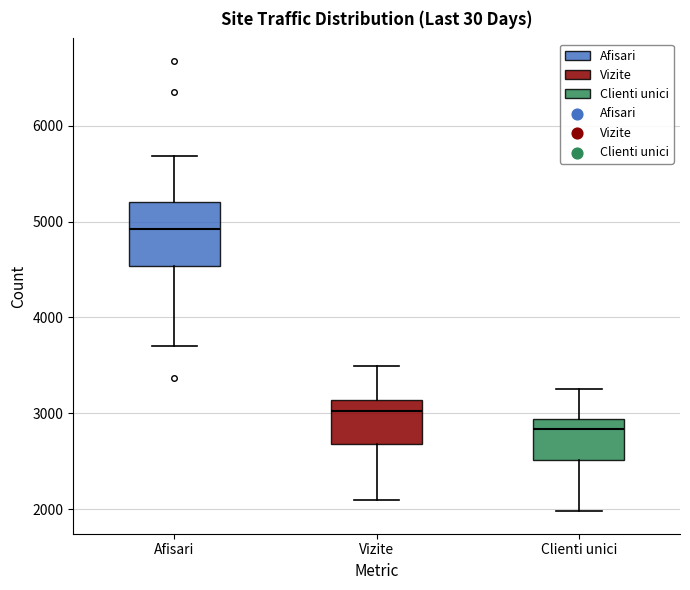

Reading left to right, transcribe this box plot: for each box, give where its median line is, the range the box spans, and where its two whiskers end, as read against the y-axis. The values are not printed on the chart, so give them approximately, as read against the axis.

Afisari: median 4900, box 4500 to 5200, whiskers 3700 to 5700
Vizite: median 3000, box 2700 to 3100, whiskers 2100 to 3500
Clienti unici: median 2800, box 2500 to 2900, whiskers 2000 to 3300